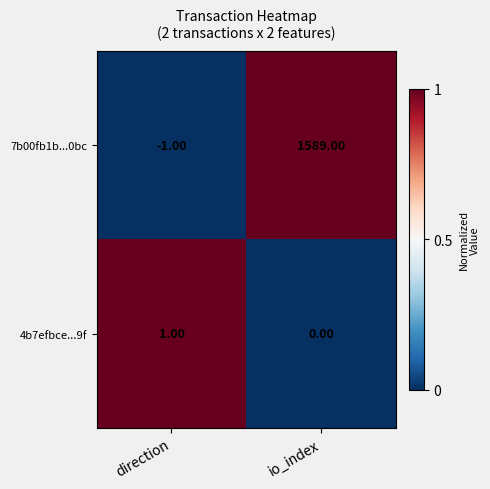

List the series in order of their peak value, highest first.

7b00fb1b...0bc, 4b7efbce...9f